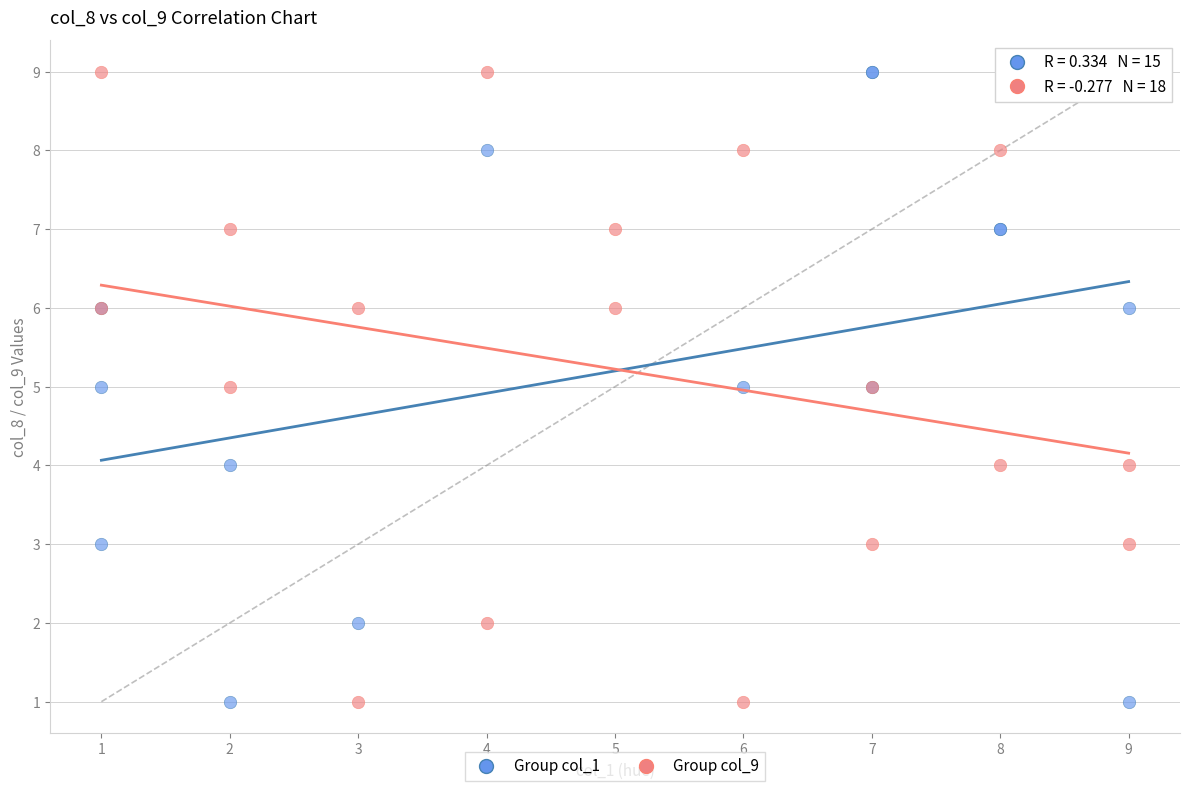

What are all the series names shown in the legend?

Group col_1, Group col_9